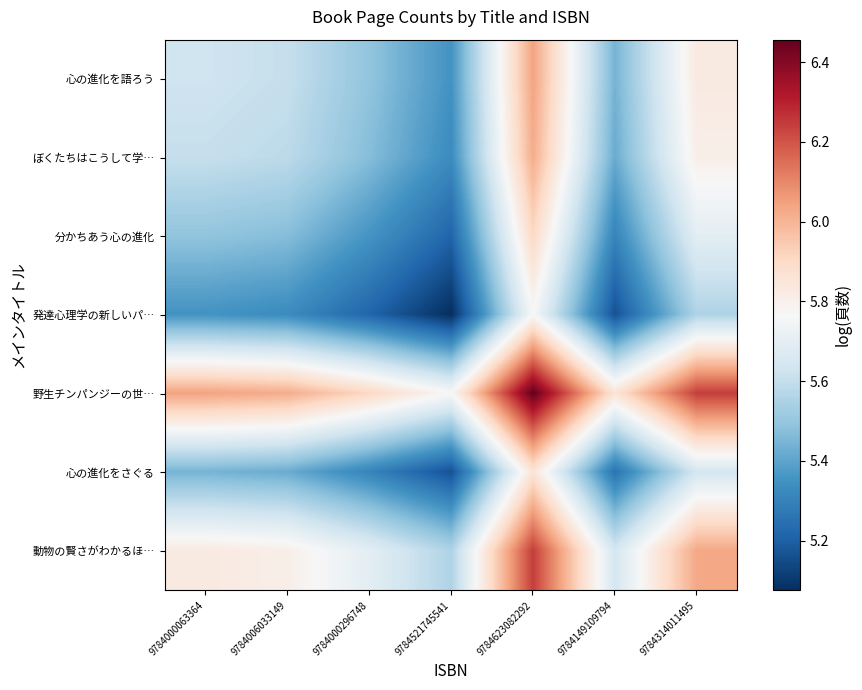

Which category has the highest value across all series?

9784623082292